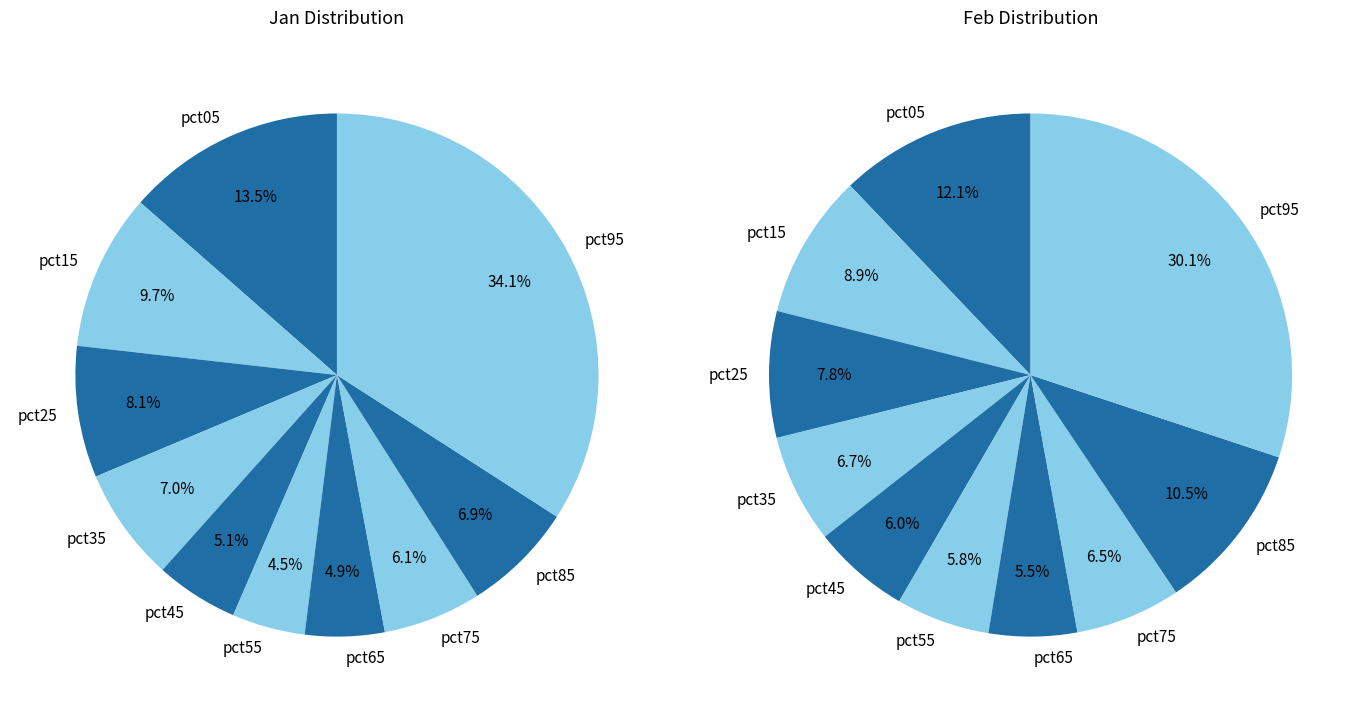

How many segments does this pie chart have?

10